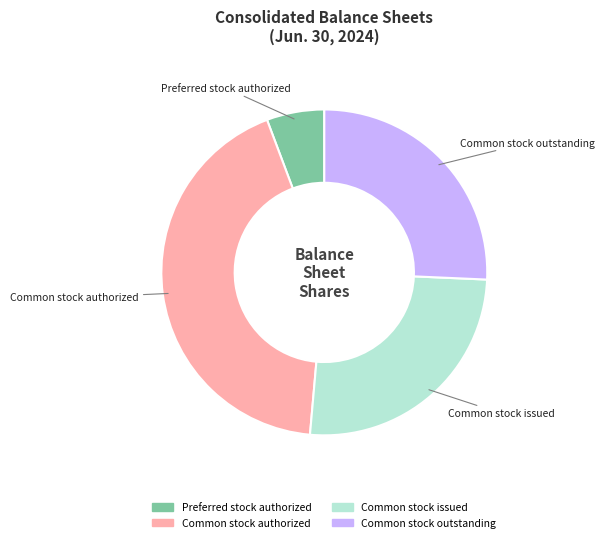

Combined, do Common stock authorized and Common stock issued account for over 50%?

Yes